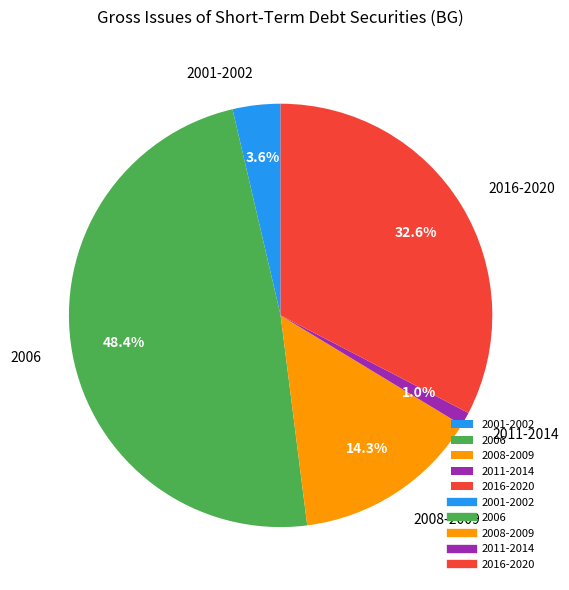

Is the sum of 2011-2014 and 2016-2020 greater than half?

No